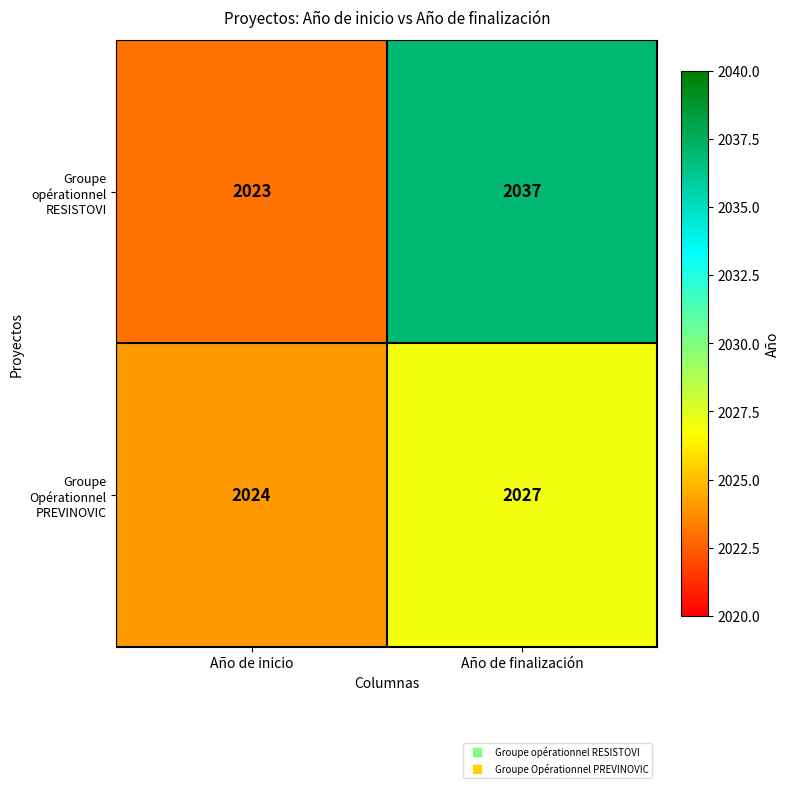

Which series has the largest range (max minus min)?

Groupe opérationnel RESISTOVI